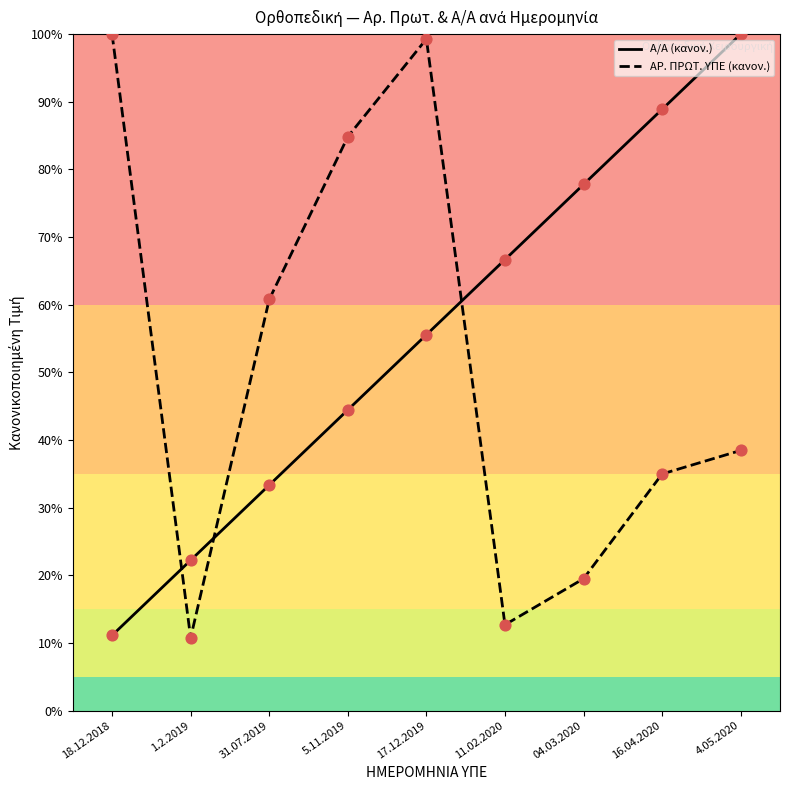

Is the value of ΑΡ. ΠΡΩΤ. ΥΠΕ (κανον.) at 04.03.2020 greater than the value of Α/Α (κανον.) at 18.12.2018?

Yes